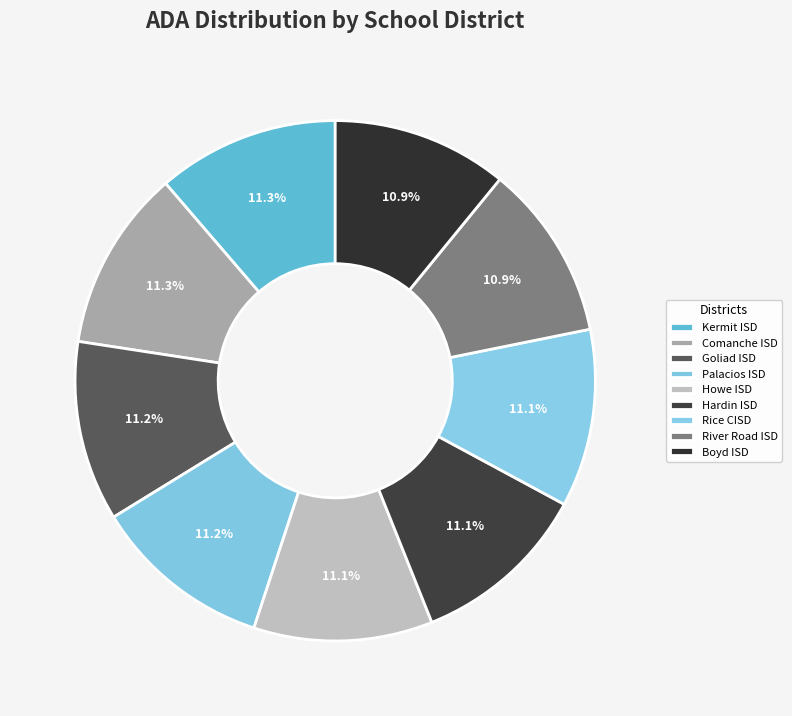

What percentage do Palacios ISD and Goliad ISD together represent?

22.4%